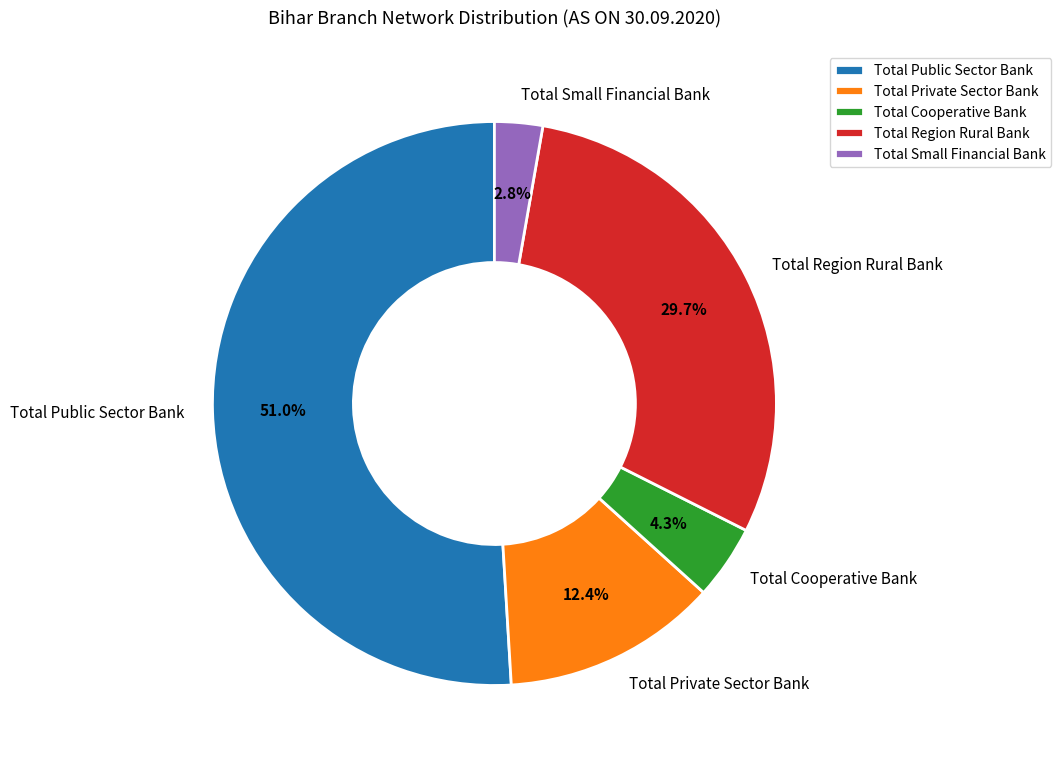

Do Total Small Financial Bank and Total Region Rural Bank together represent more than half of the pie?

No